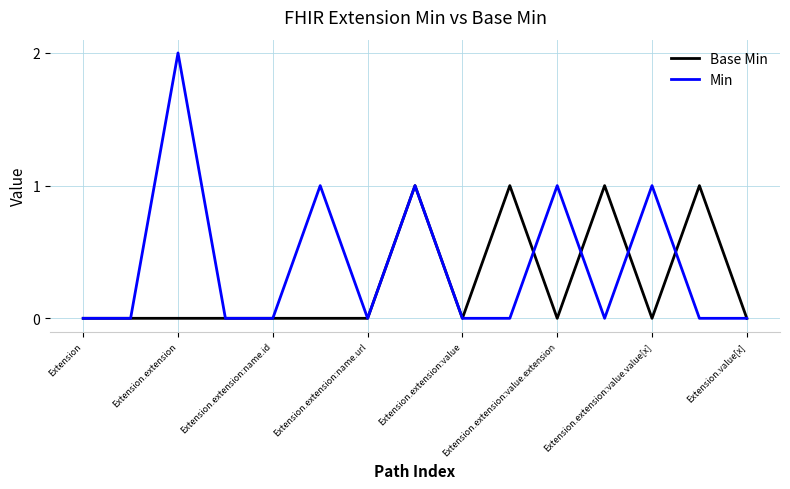

Which series has the largest range (max minus min)?

Min